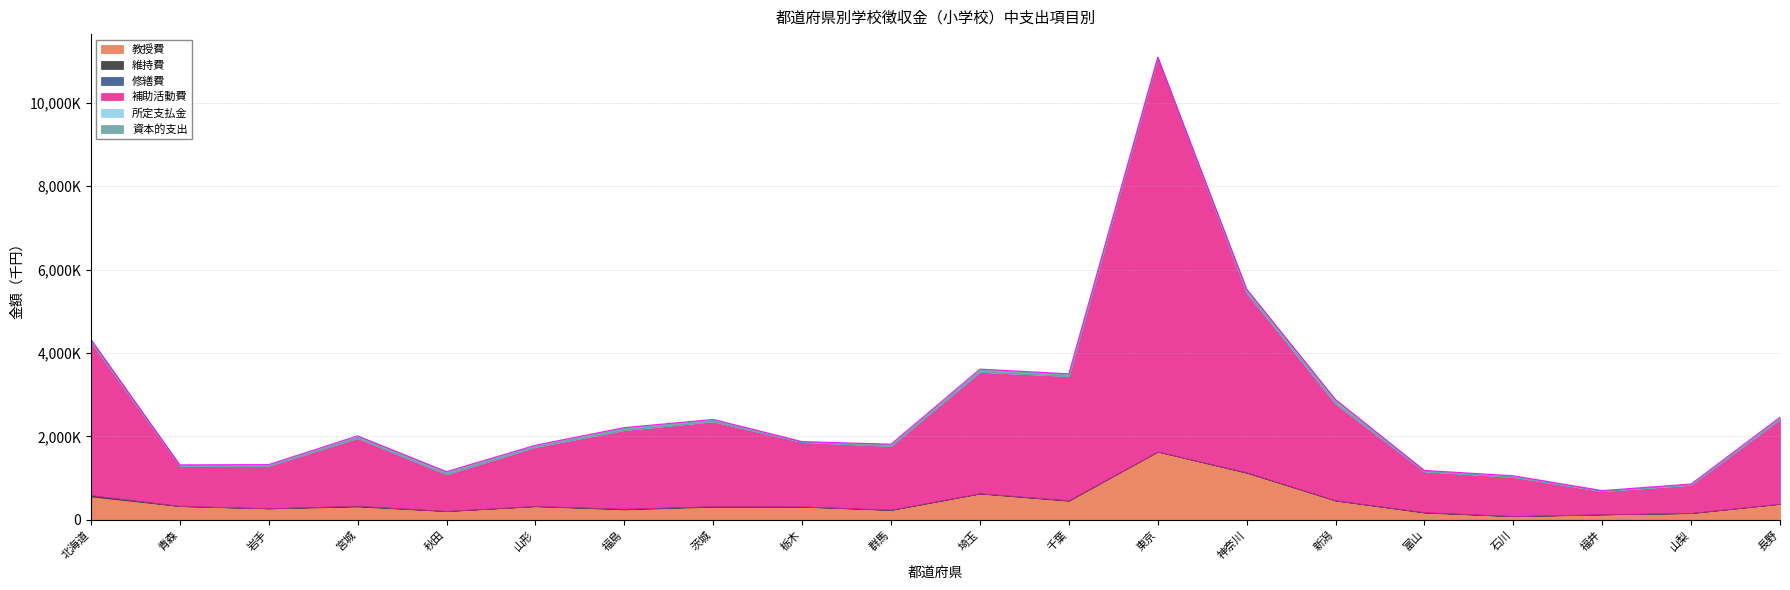

What is the difference between the second highest and minimum values in the 資本的支出 series?

86526